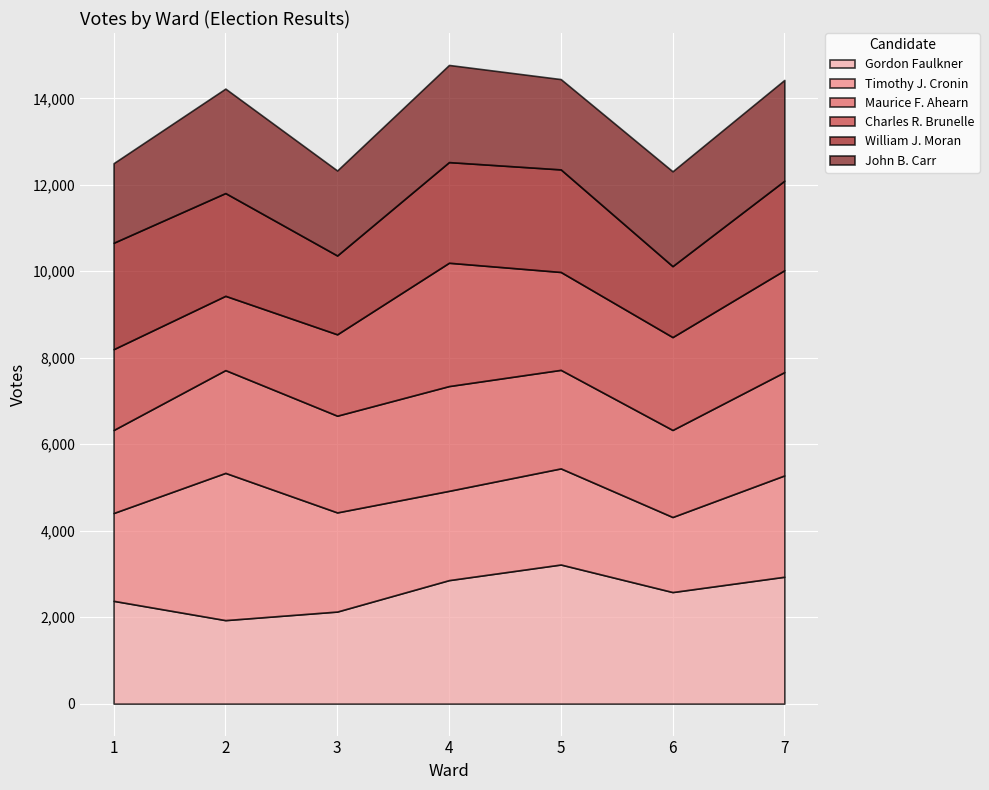

What is the total value across all series at 2?

14225